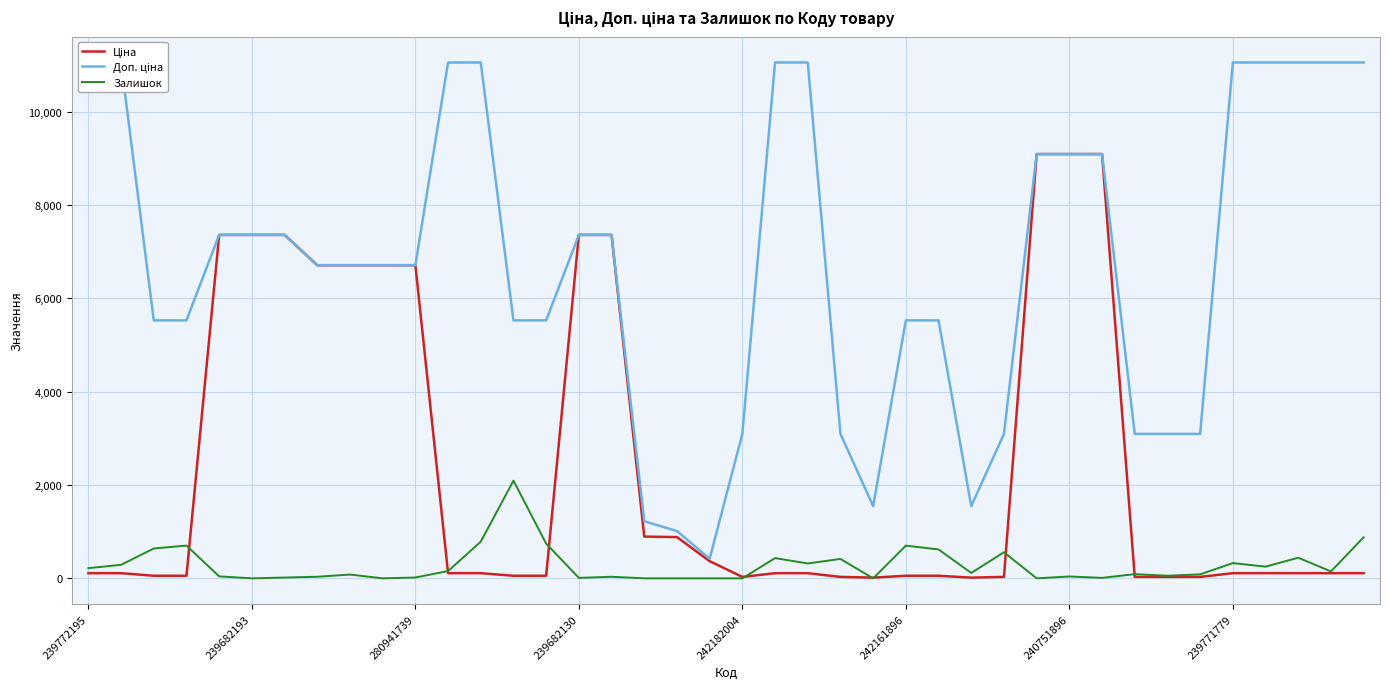

Is it true that Залишок equals 701.0 at 242161896?

True